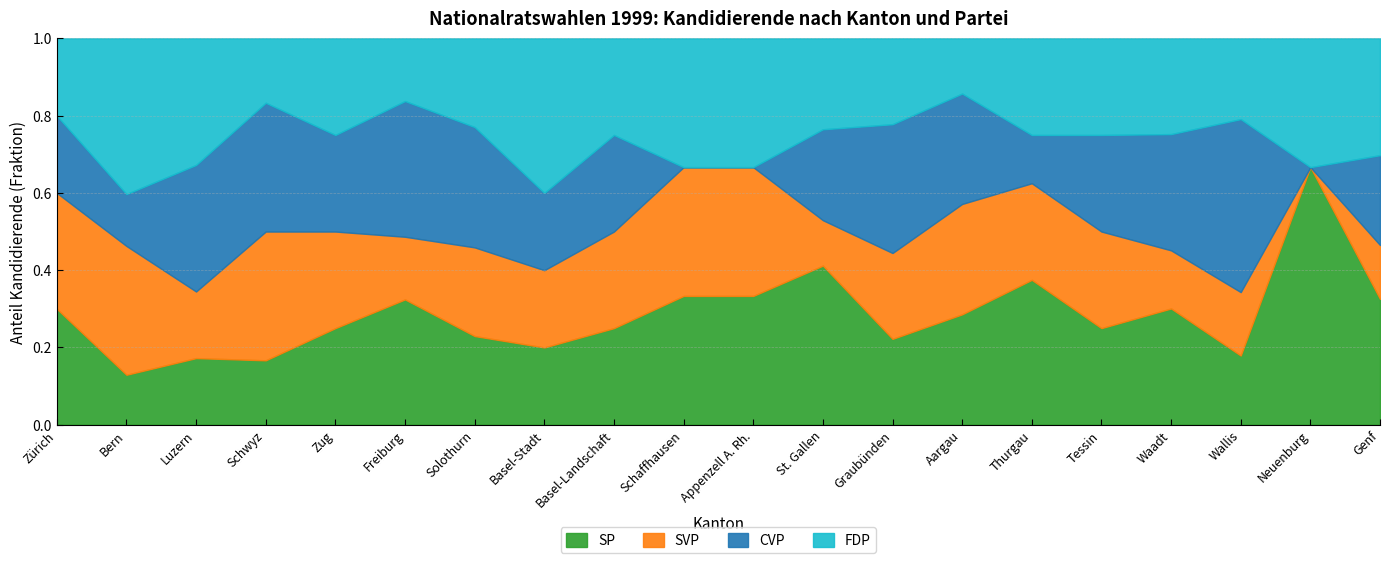

What is the total value across all series at Genf?

1.0